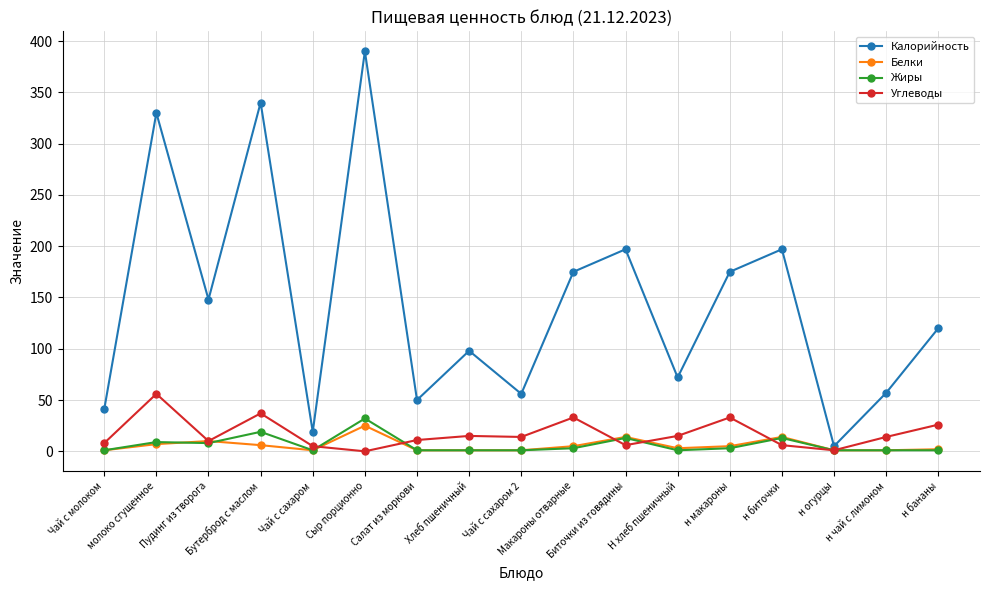

True or false: Калорийность and Белки cross at least once.

False